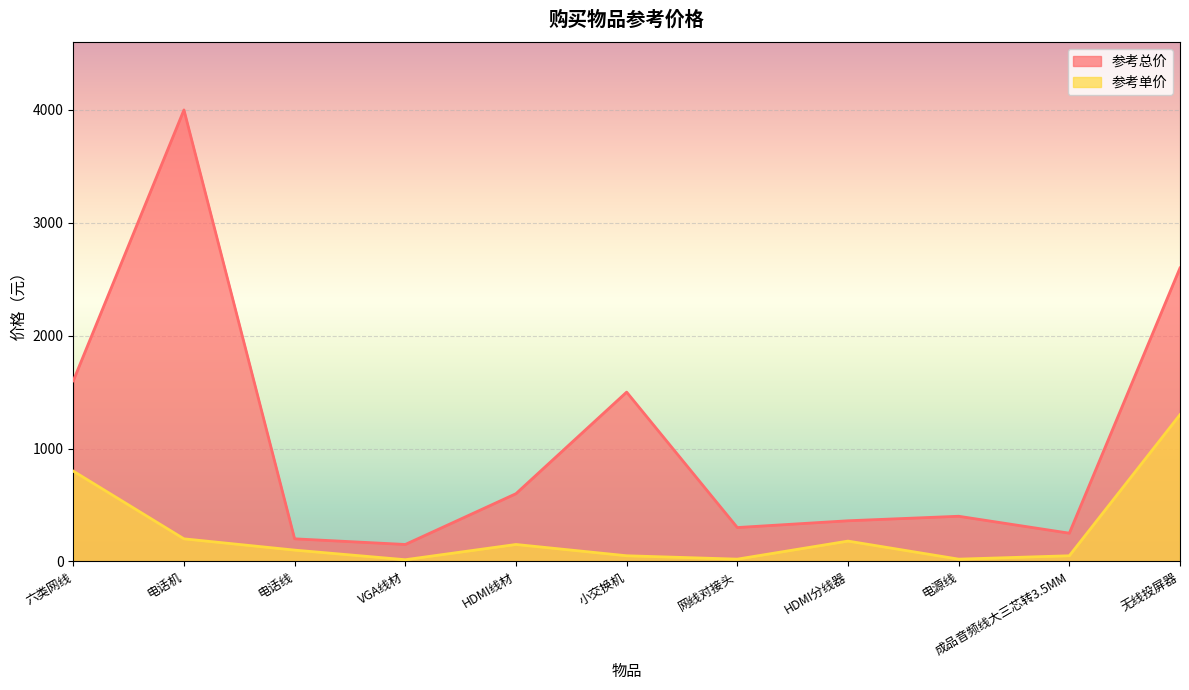

Which label corresponds to the smallest value in the chart?

VGA线材